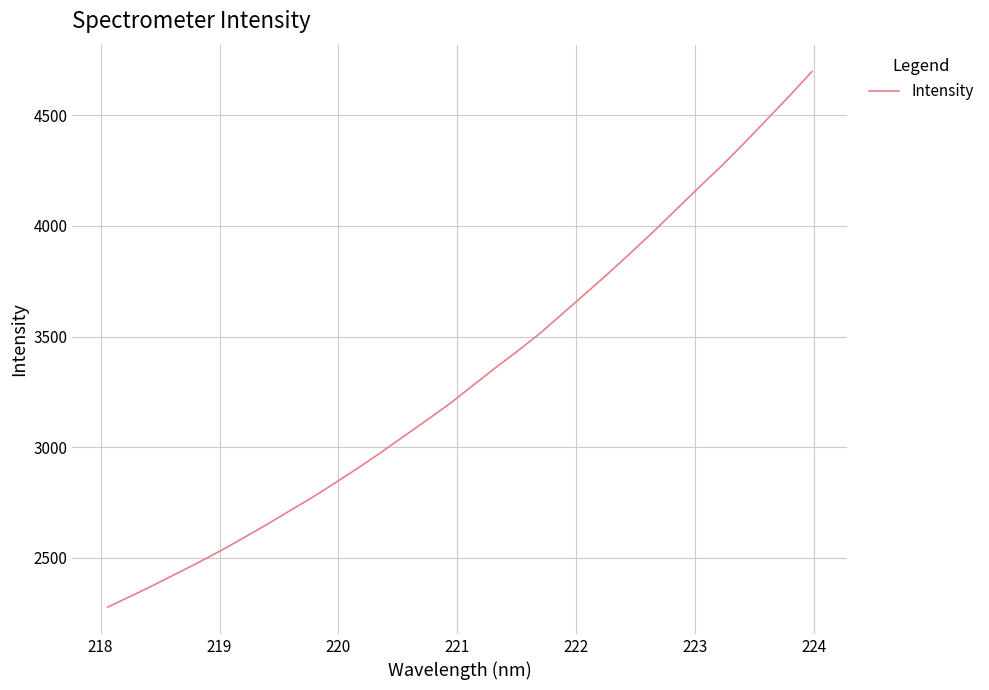

What is the minimum value shown in the chart?

2278.0